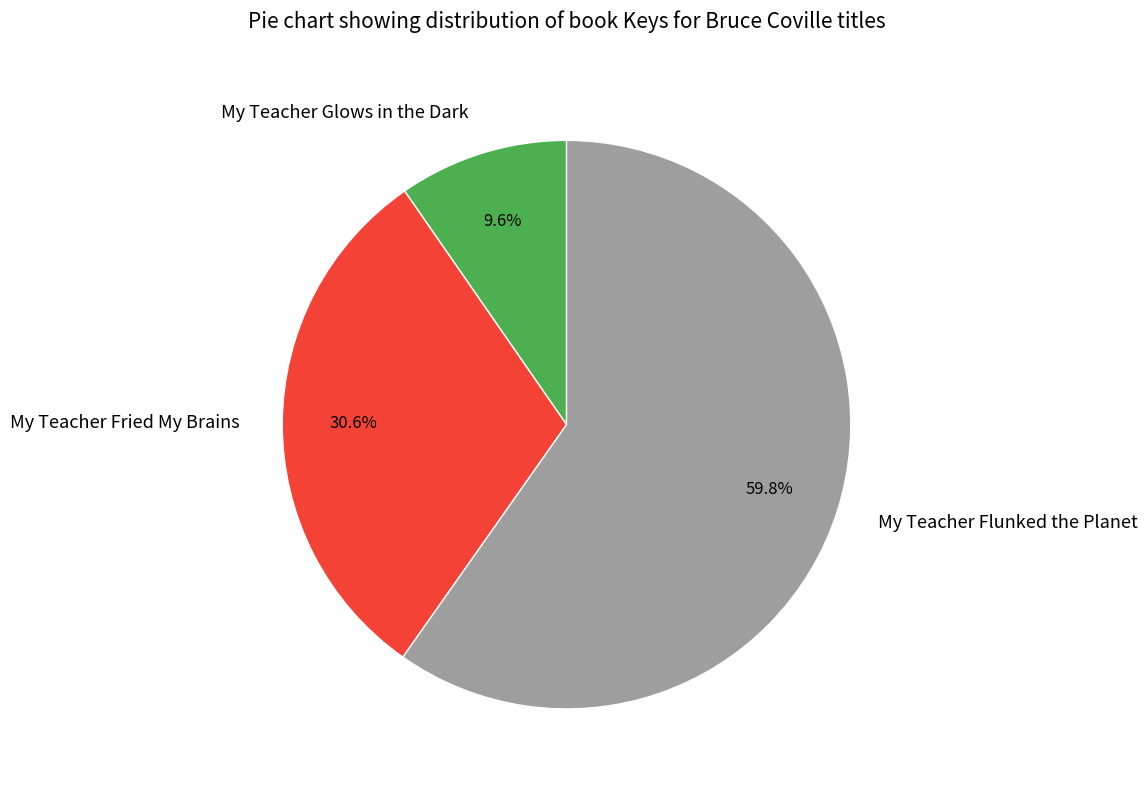

To the nearest percent, what is the difference between the largest and smallest slice percentages?

50%